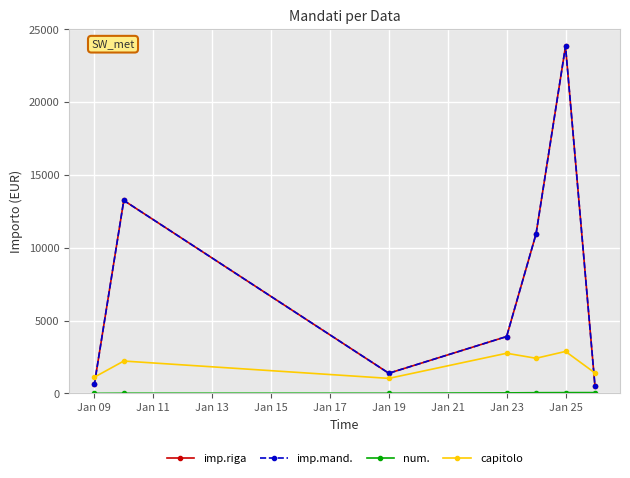

True or false: num. has more than 1 interior local peaks.

False